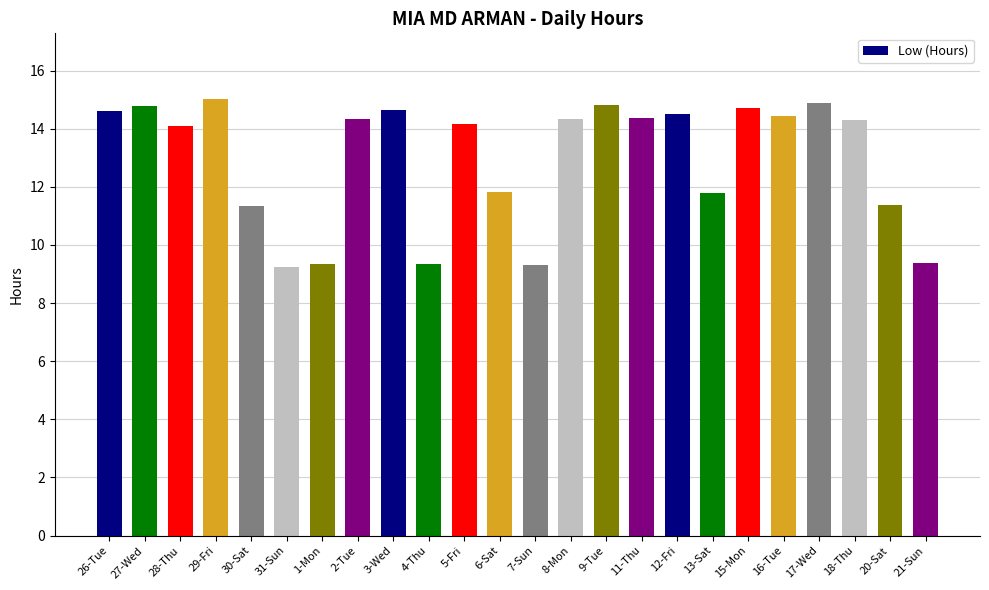

Is it true that the value at 31-Sun is 9.2?

True